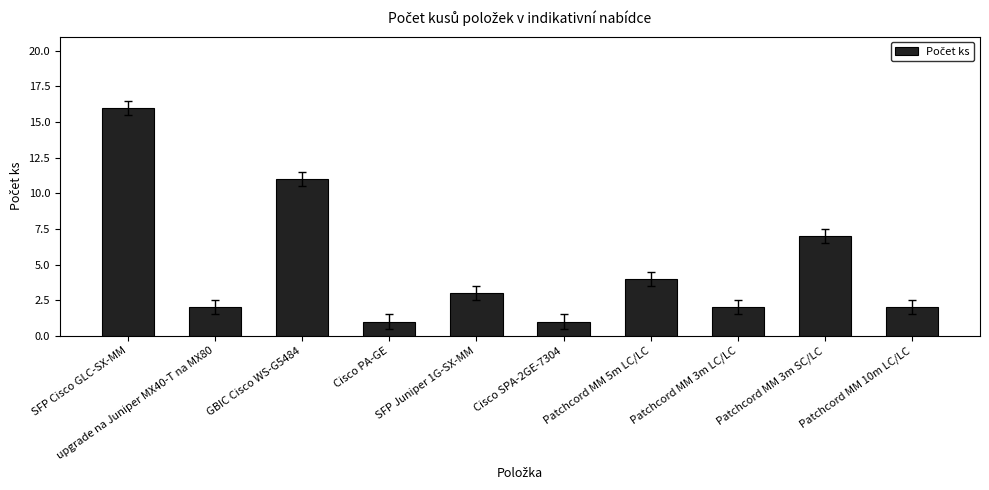

What is the sum of the values at Cisco SPA-2GE-7304 and Patchcord MM 10m LC/LC?

3